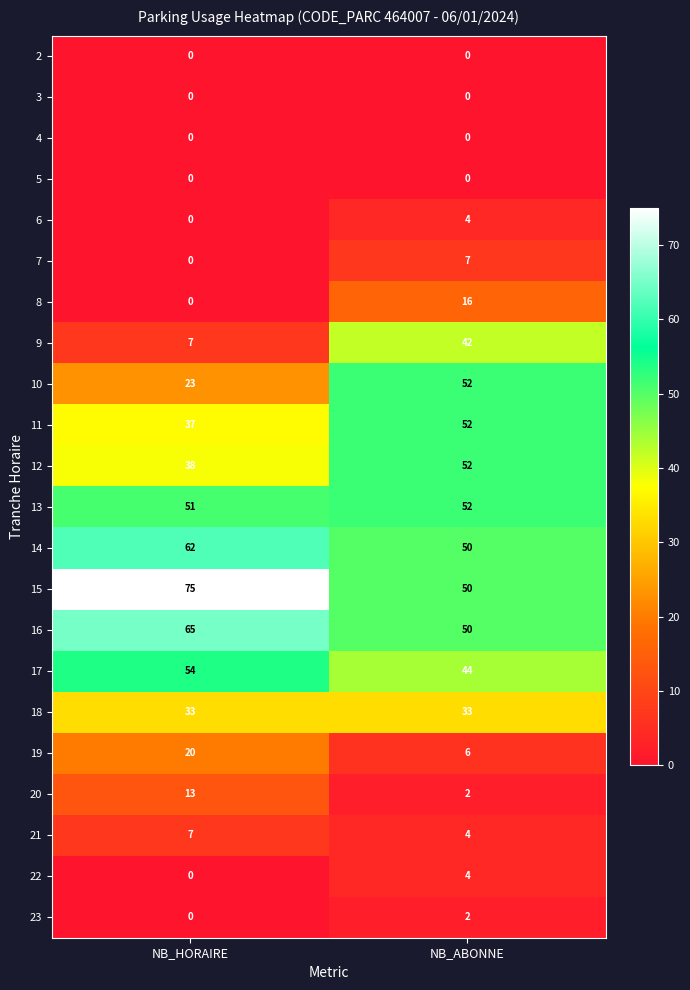

At which label does 17 reach its minimum?

NB_ABONNE